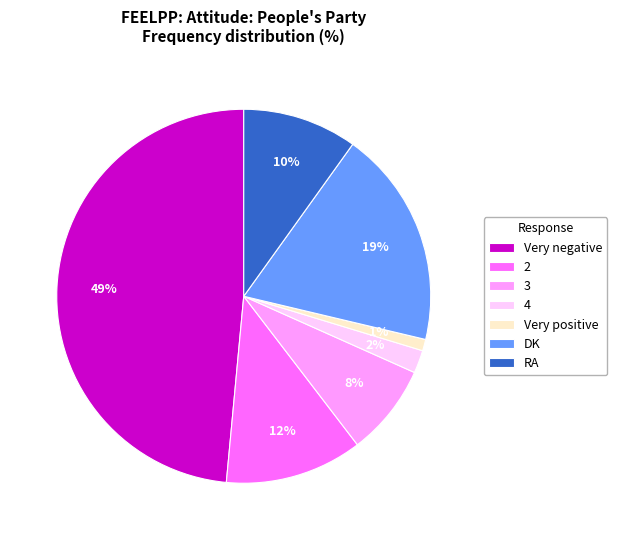

To the nearest percent, what percentage of the pie is 2?

12%